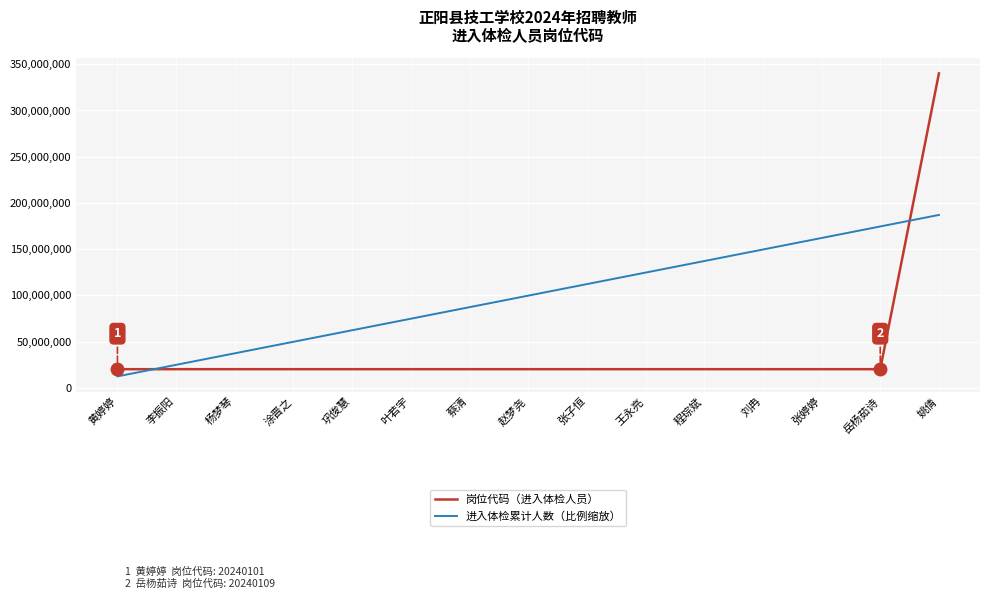

At 赵梦尧, list the series in order from largest to smallest.

进入体检累计人数（比例缩放）, 岗位代码（进入体检人员）